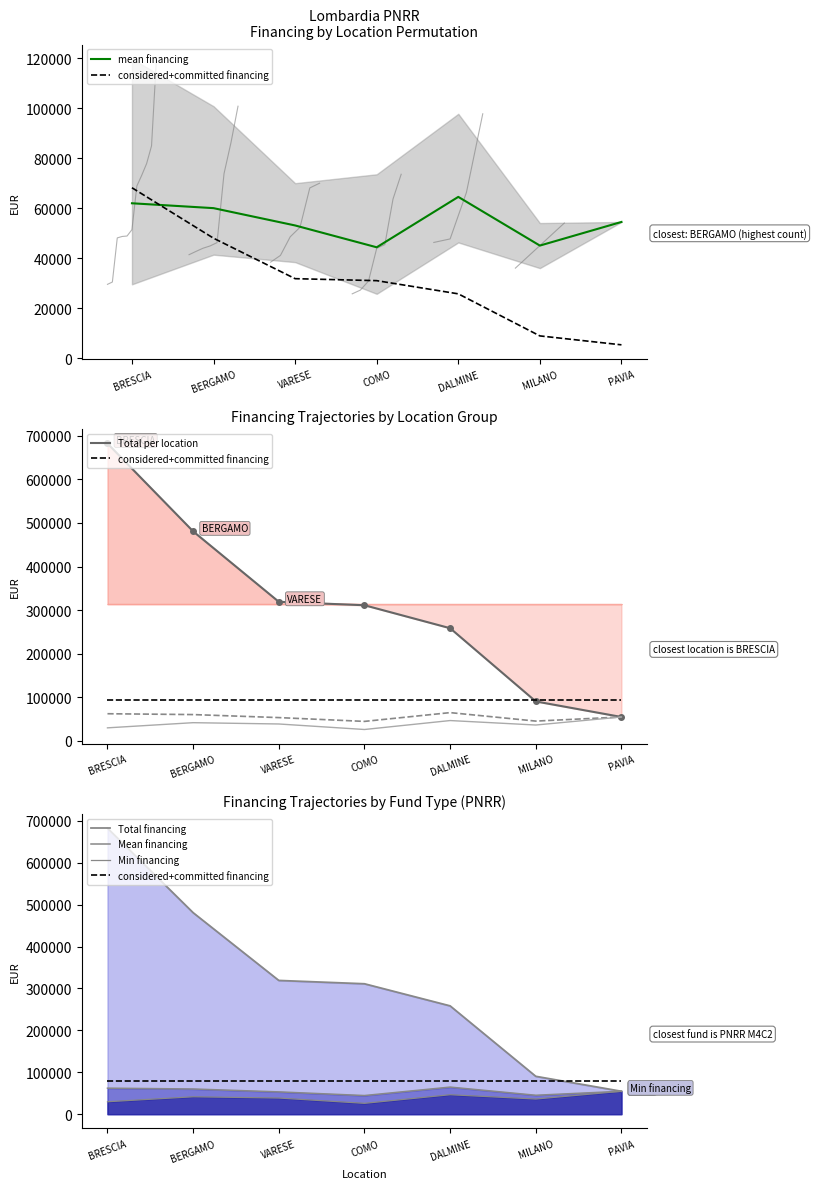

How many interior local peaks does the mean financing series have?

1